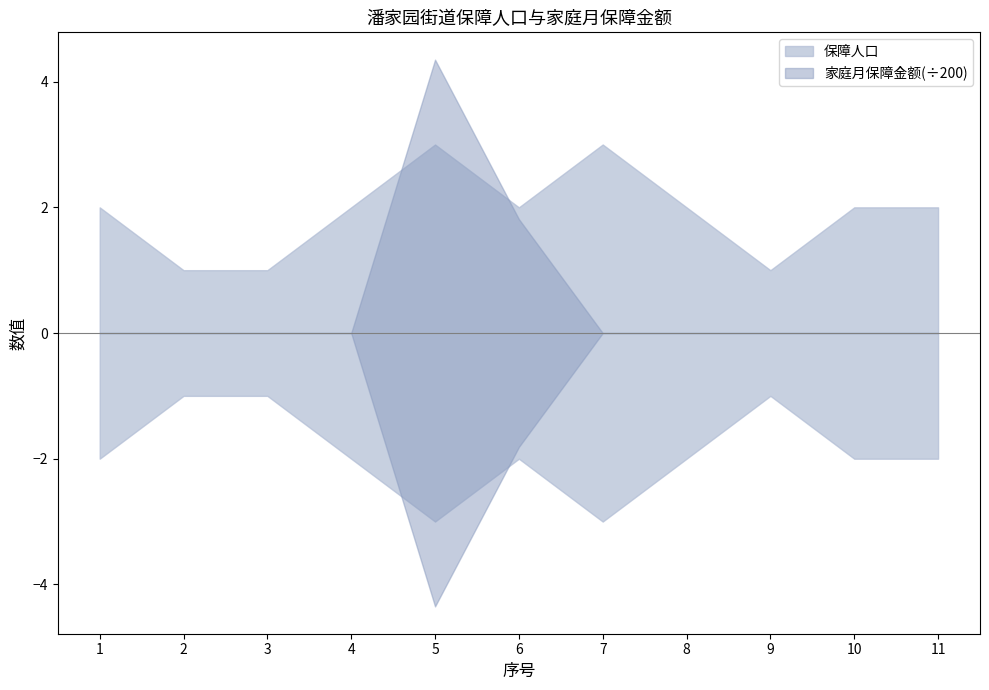

At which category is the sum across all series the highest?

5